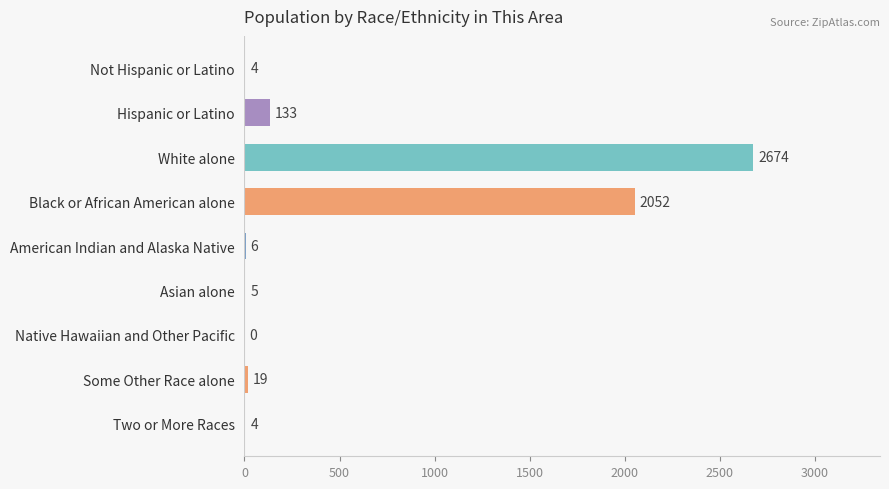

Which has a higher value, Native Hawaiian and Other Pacific or Two or More Races?

Two or More Races